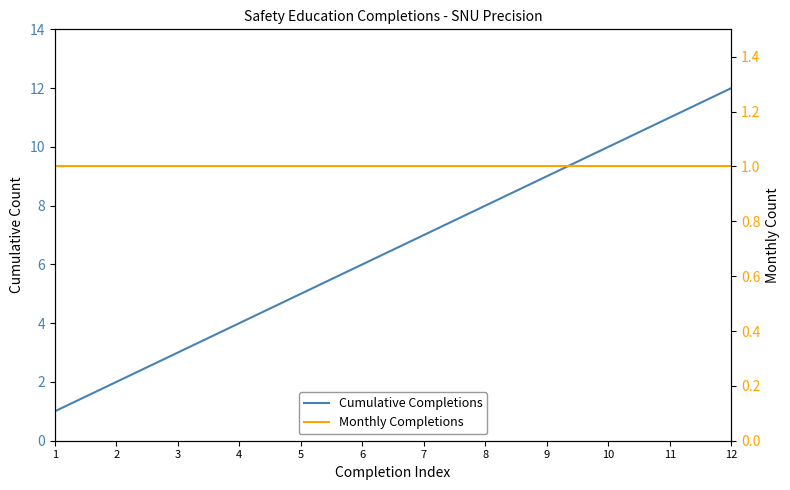

Reading left to right, transcribe all the data shown in this chart.

Cumulative Completions: 1=1	2=2	3=3	4=4	5=5	6=6	7=7	8=8	9=9	10=10	11=11	12=12
Monthly Completions: 1=1	2=1	3=1	4=1	5=1	6=1	7=1	8=1	9=1	10=1	11=1	12=1